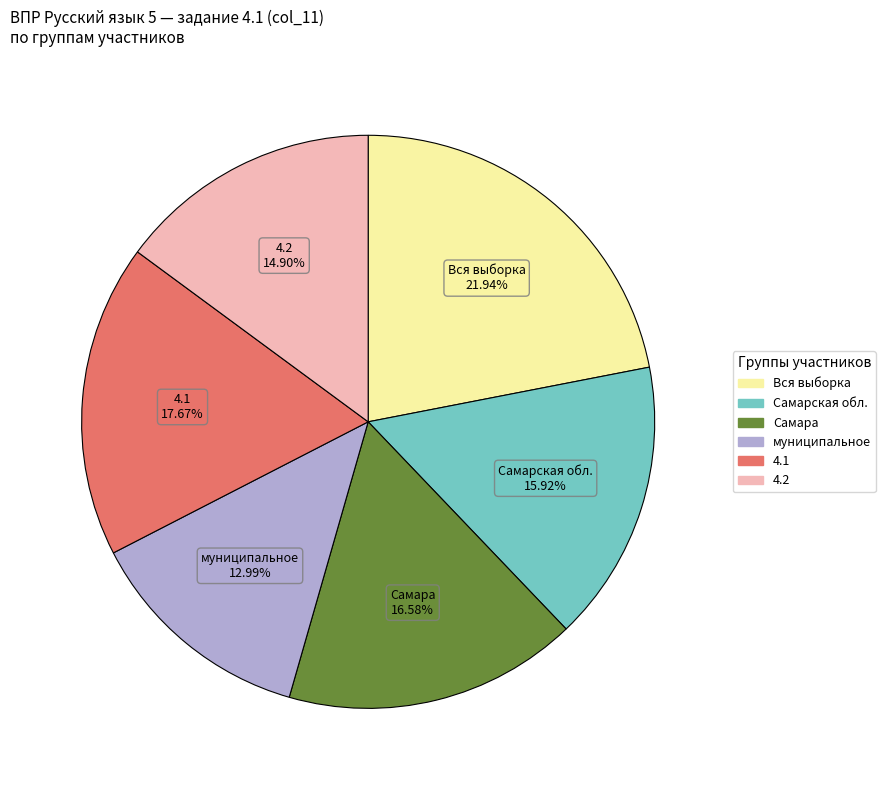

What is the smallest slice in the pie chart?

муниципальное